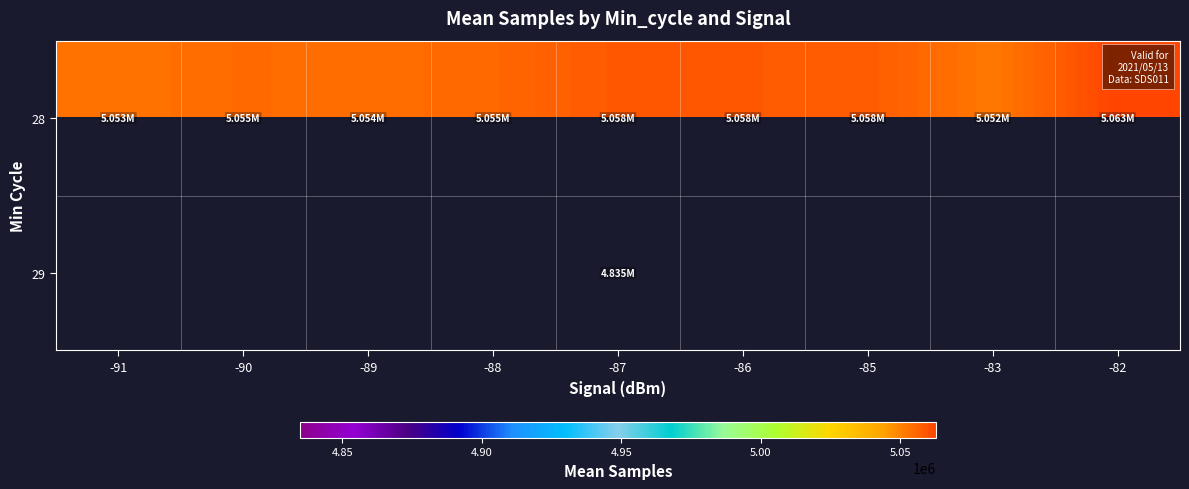

What is the smallest value displayed?

4834941.0